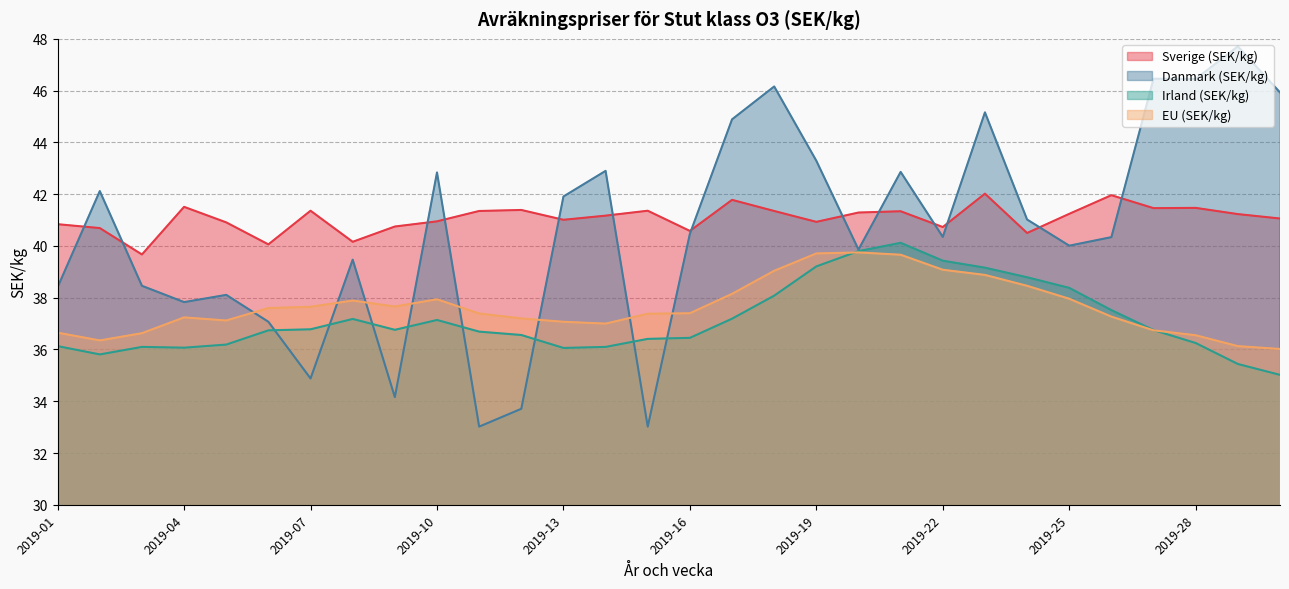

How many values in the Sverige (SEK/kg) series exceed 41?

18